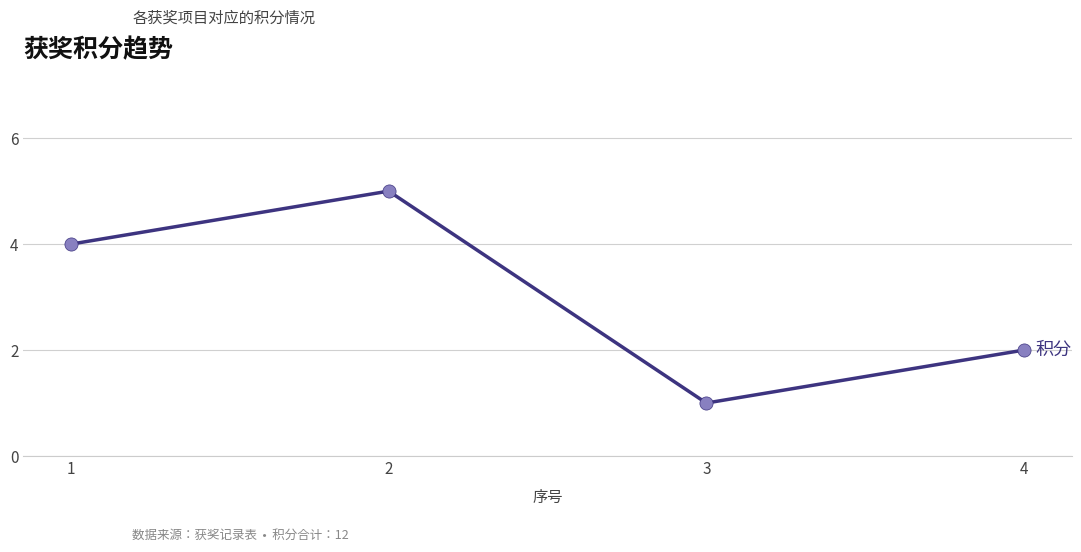

Between 2 and 4, which is larger?

2